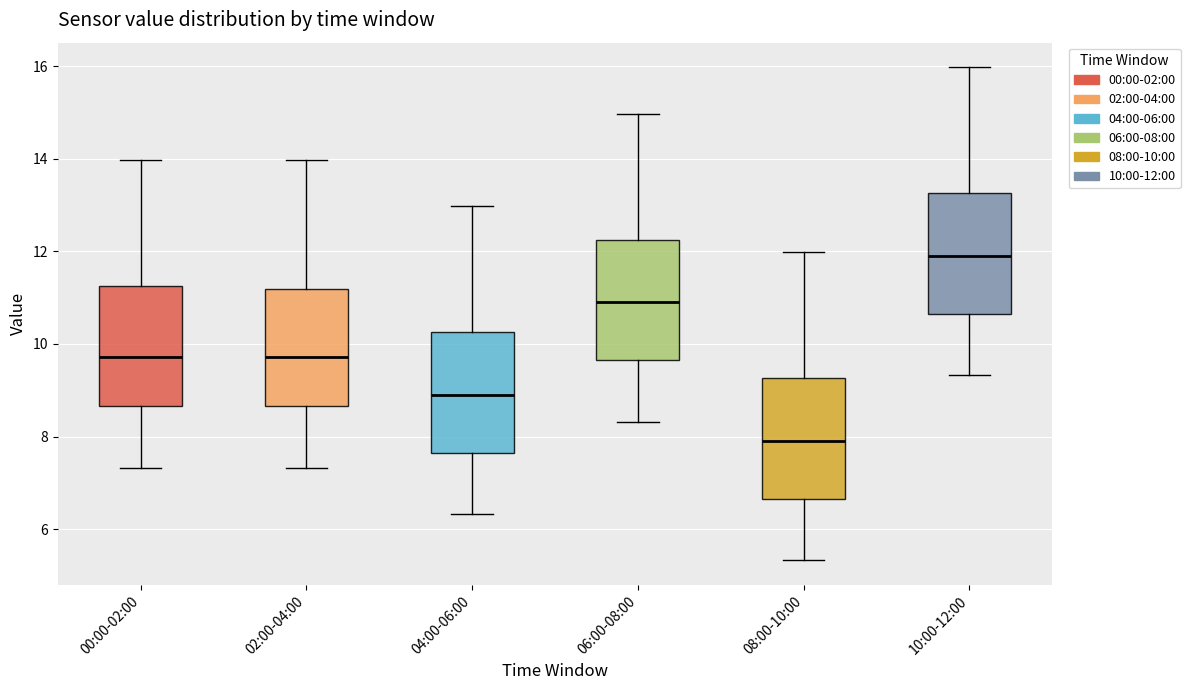

Where does the lower whisker of the box for 10:00-12:00 end on the y-axis? The values are not printed on the chart, so give them approximately, as read against the axis.

9.4